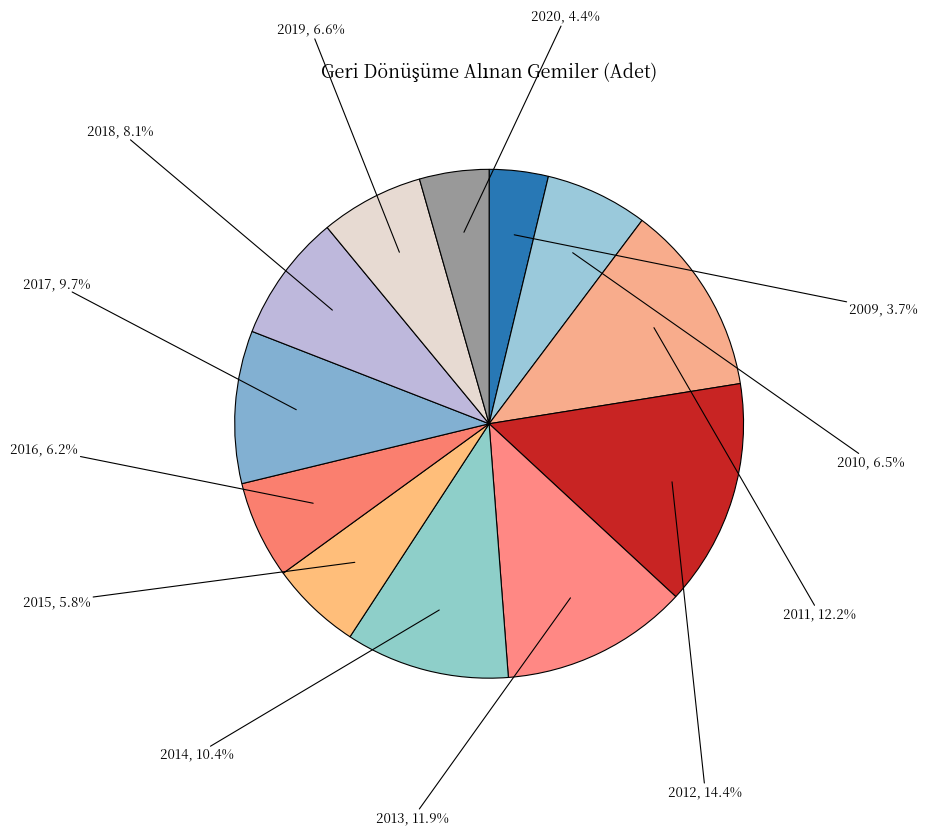

Count the number of slices in the pie.

12